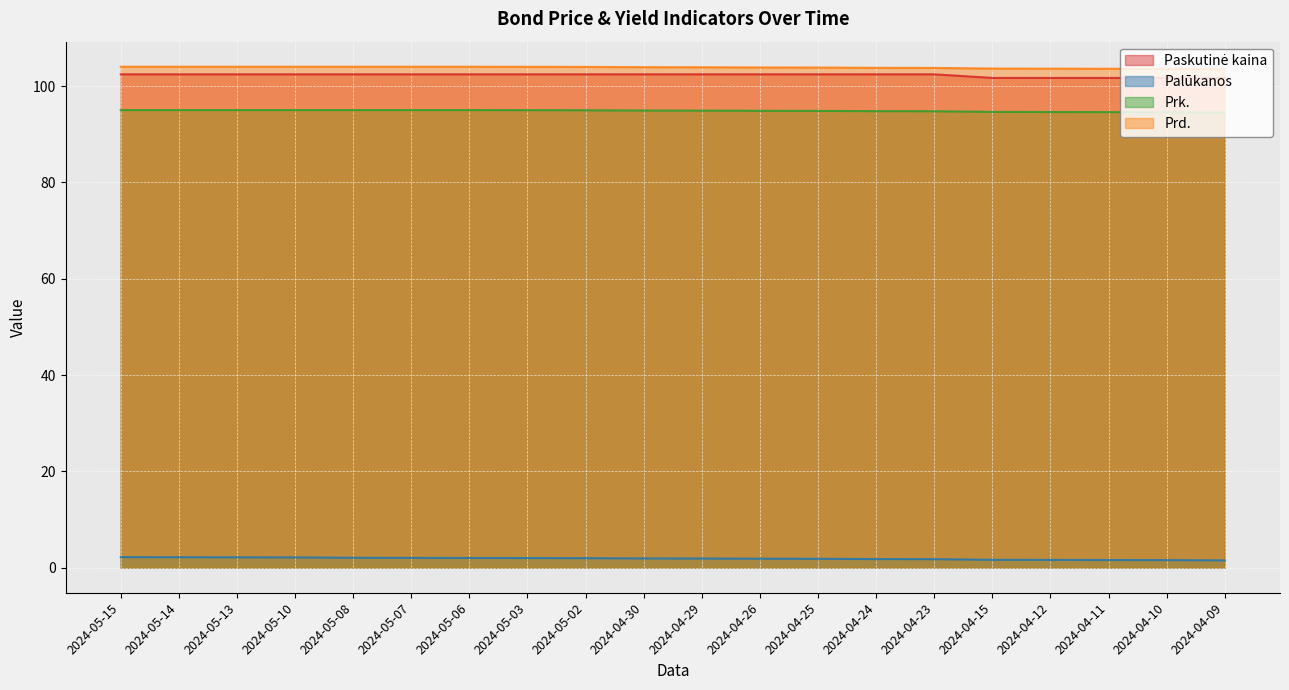

Count the number of data series in this chart.

4